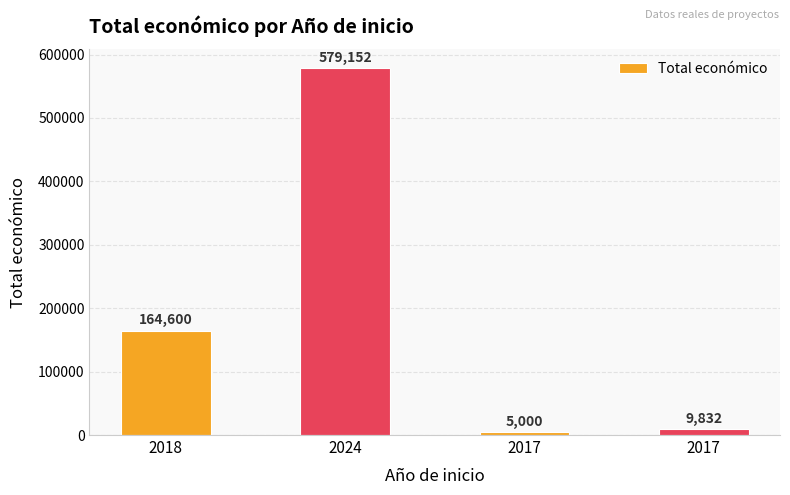

True or false: the data shows 164600 at 2018.

True